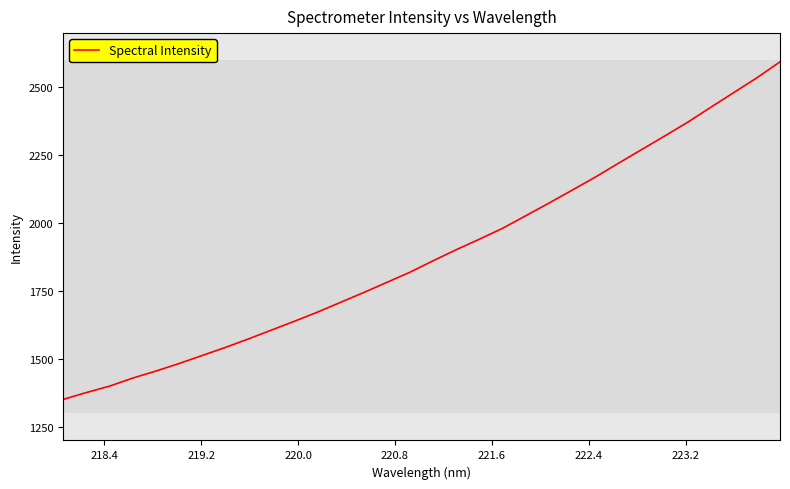

What is the smallest value displayed?

1350.9